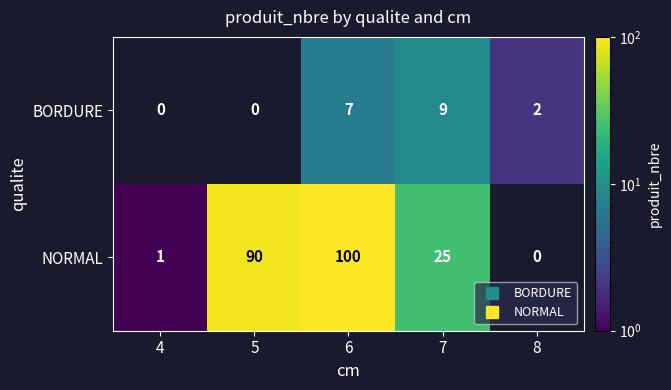

At which category is the sum across all series the highest?

6